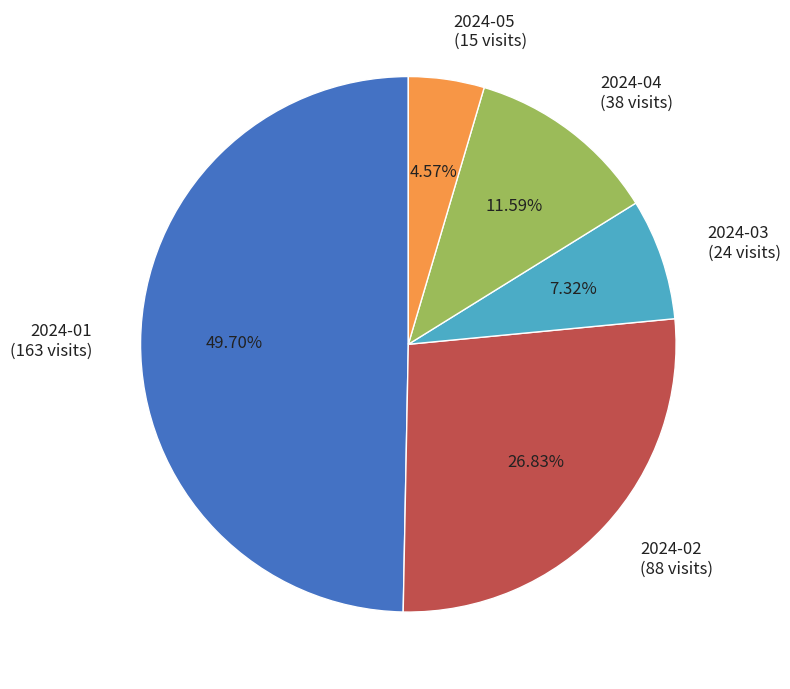

Is it true that 2024-04 is 12% of the pie?

True